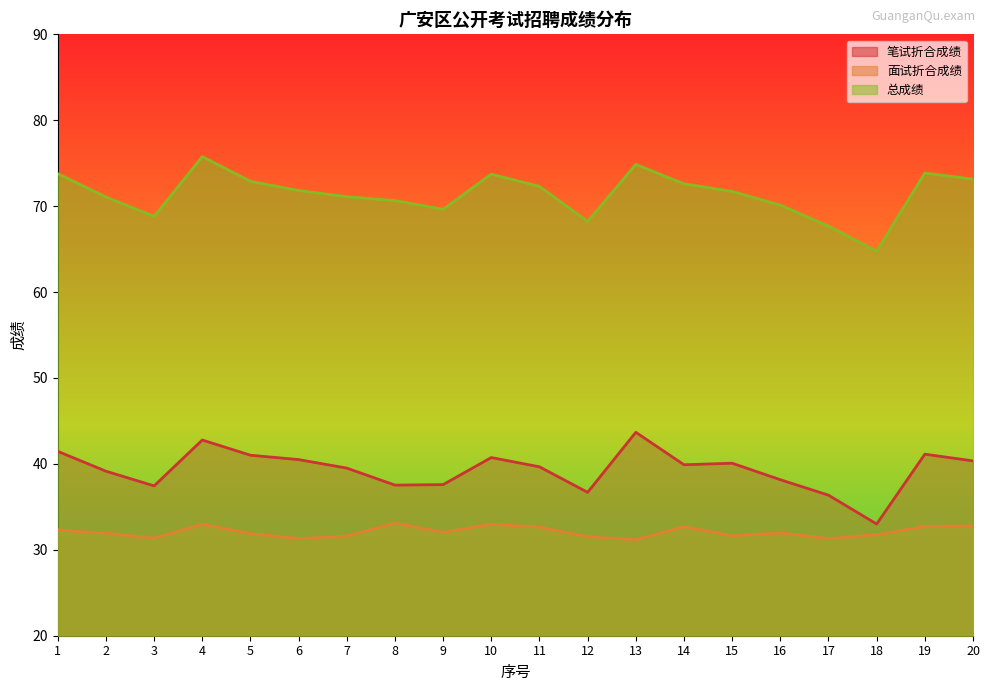

The value of 面试折合成绩 at 10 is 33.0. True or false?

True